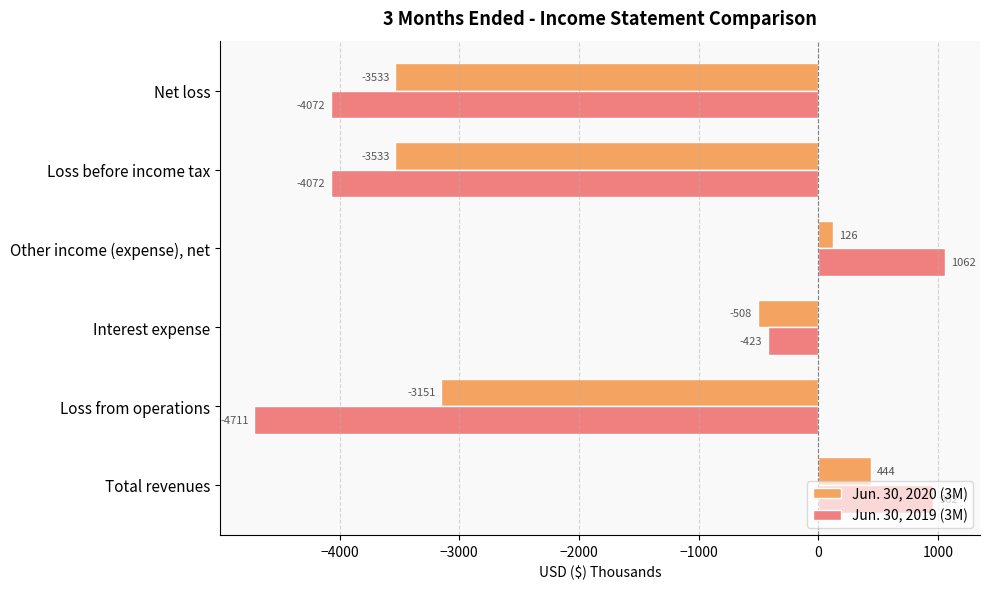

Which series changed the most between Total revenues and Loss before income tax?

Jun. 30, 2019 (3M)